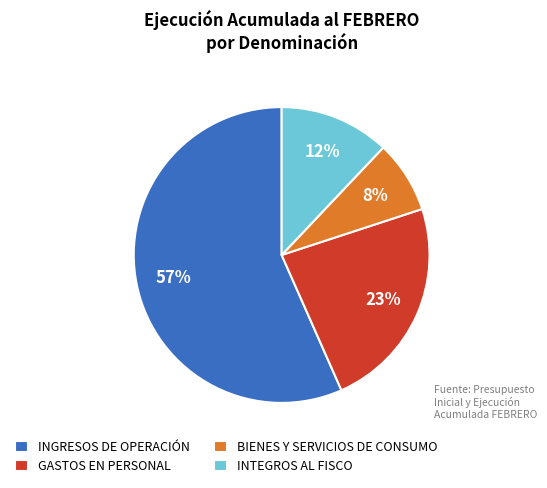

Which has a higher value, INTEGROS AL FISCO or INGRESOS DE OPERACIÓN?

INGRESOS DE OPERACIÓN